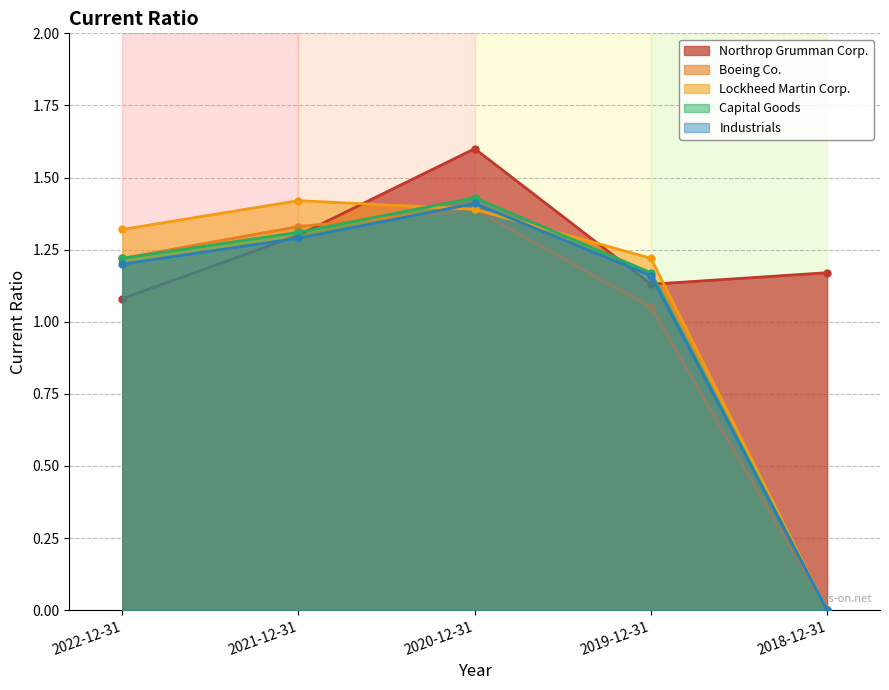

Between 2022-12-31 and 2018-12-31, which series saw the biggest shift?

Lockheed Martin Corp.